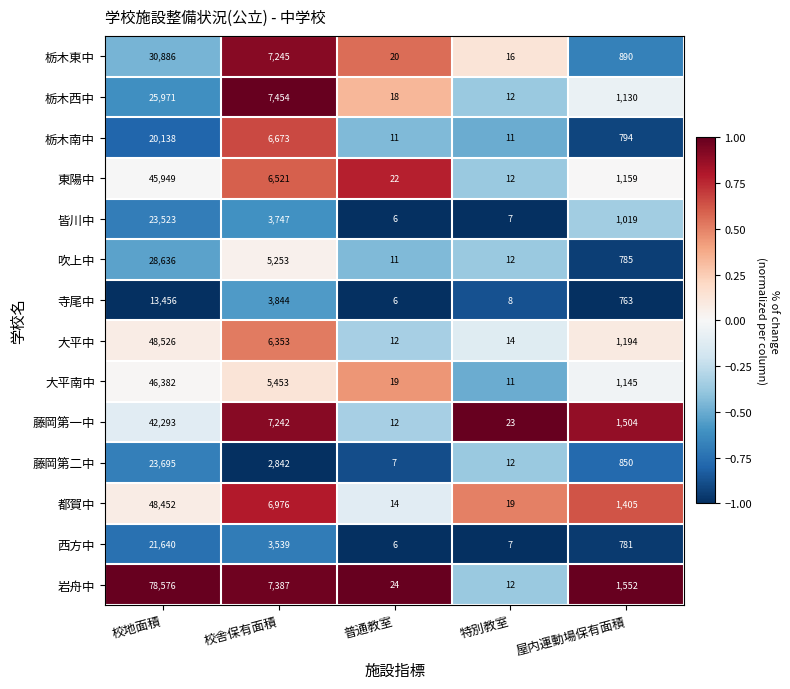

List the series in order of their peak value, highest first.

岩舟中, 大平中, 都賀中, 大平南中, 東陽中, 藤岡第一中, 栃木東中, 吹上中, 栃木西中, 藤岡第二中, 皆川中, 西方中, 栃木南中, 寺尾中